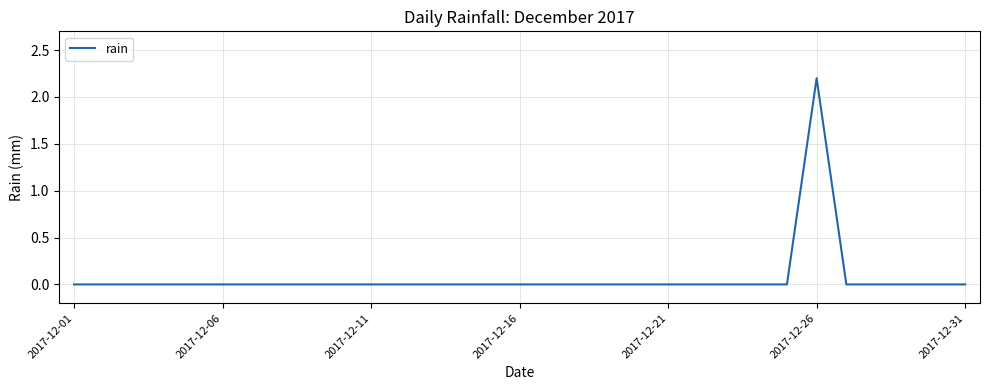

What is the maximum value shown in the chart?

2.2